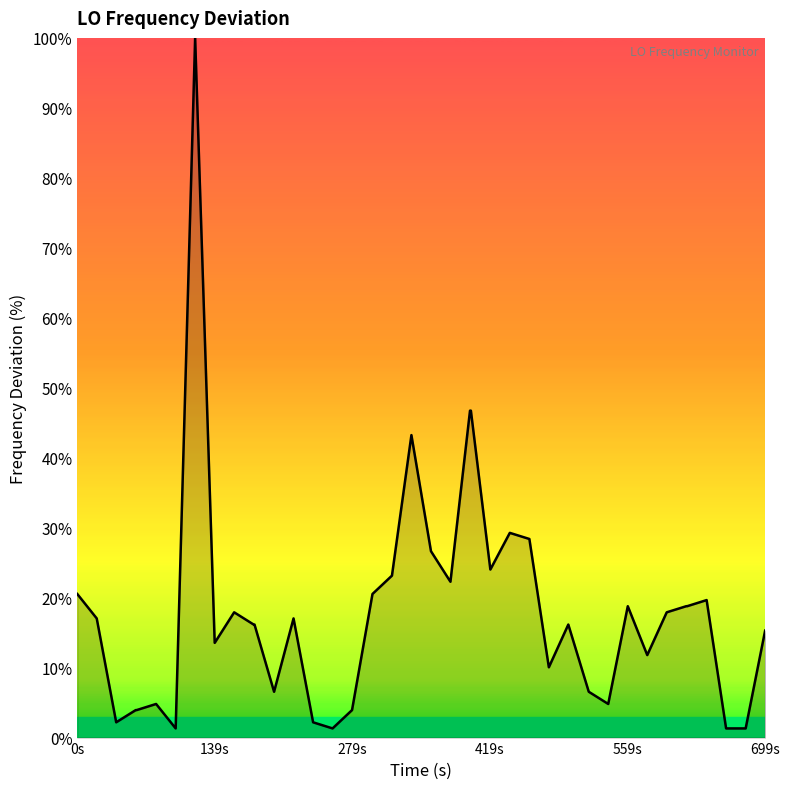

What is the difference between the maximum and minimum values?

98.7